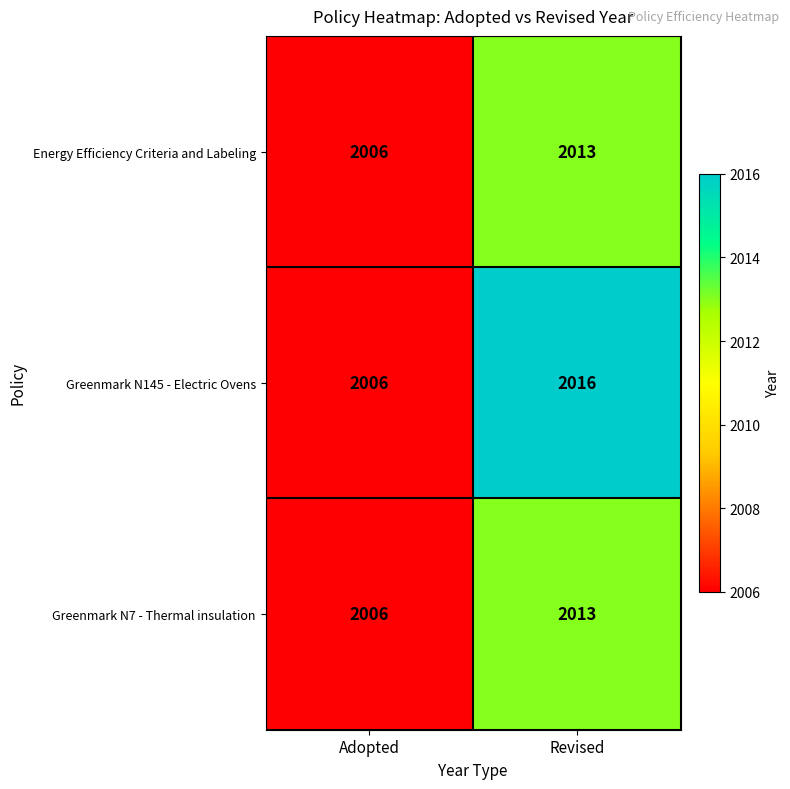

The Greenmark N7 - Thermal insulation series shows 2914 at Adopted. True or false?

False